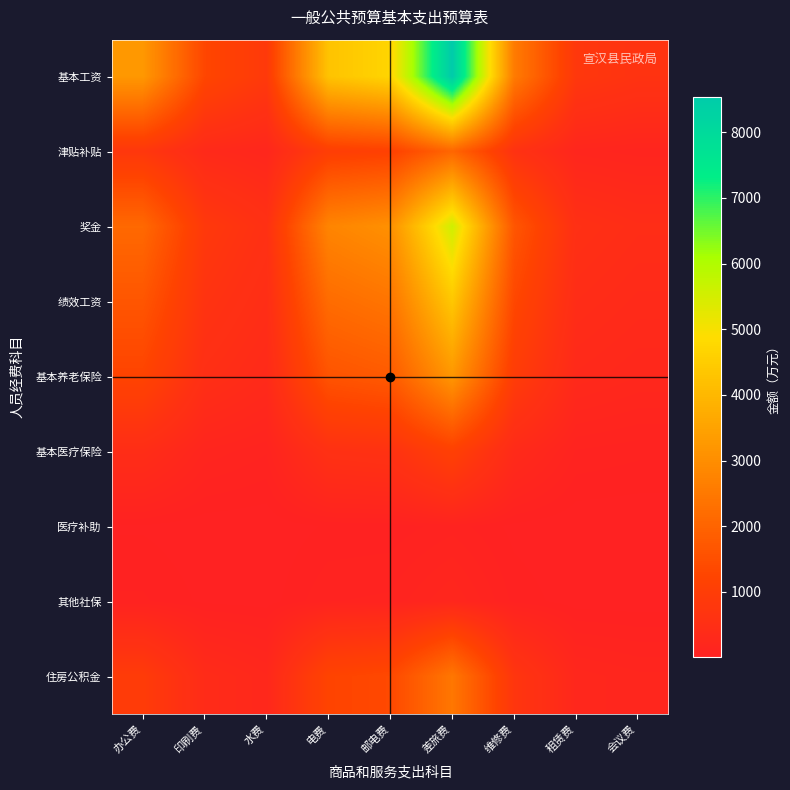

Which has a higher value, 邮电费 or 差旅费?

差旅费